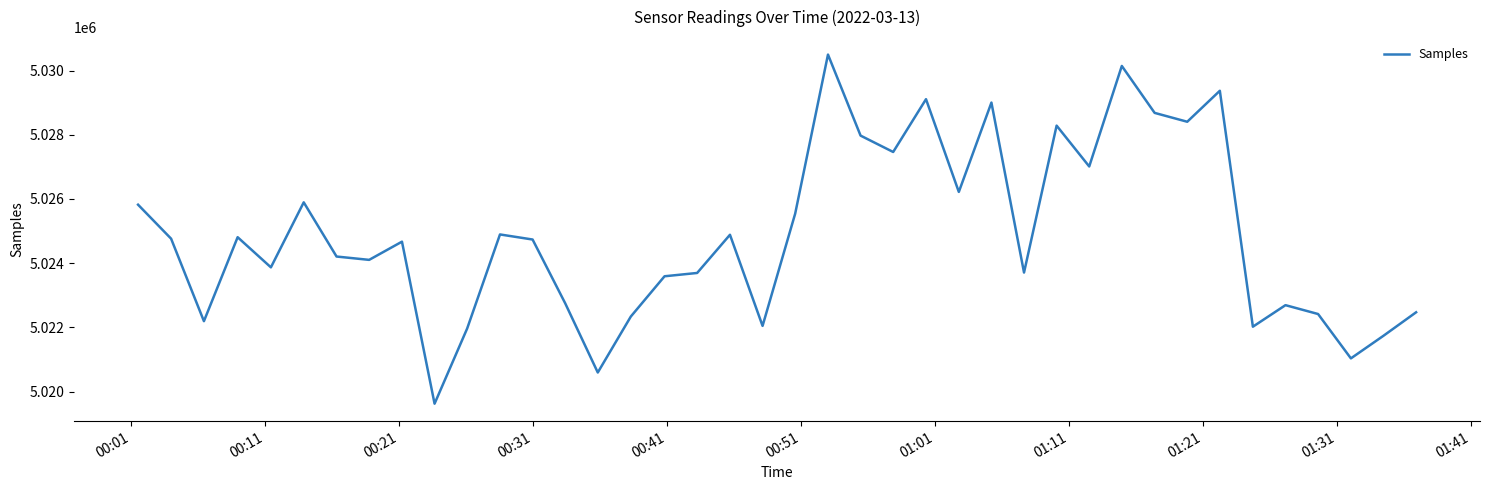

What is the difference between the maximum and minimum values?

10877